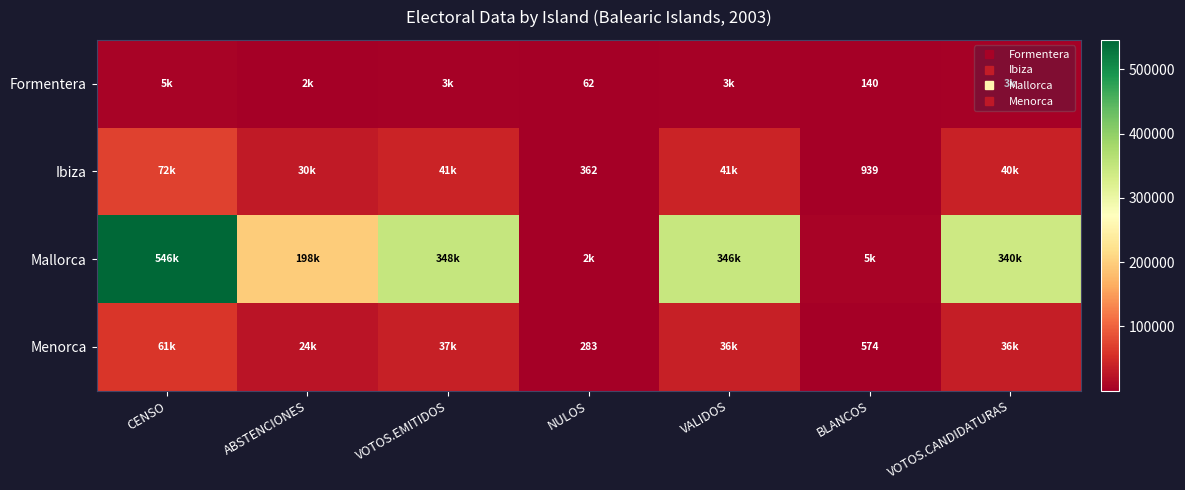

Which series changed the most between VALIDOS and VOTOS.CANDIDATURAS?

Mallorca